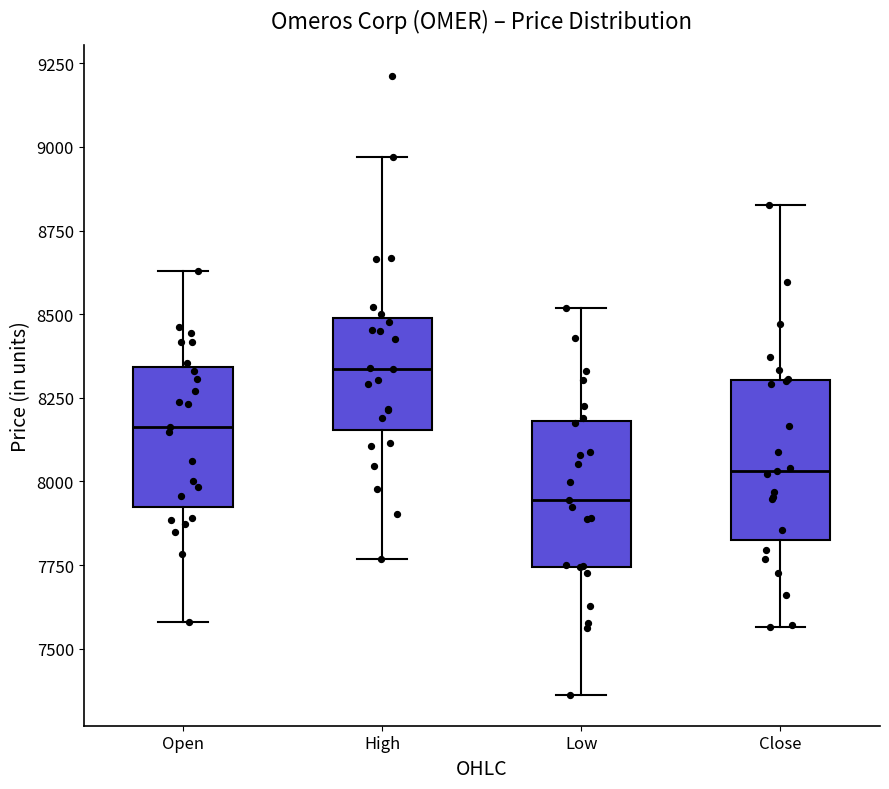

Which box has the highest median line?

High